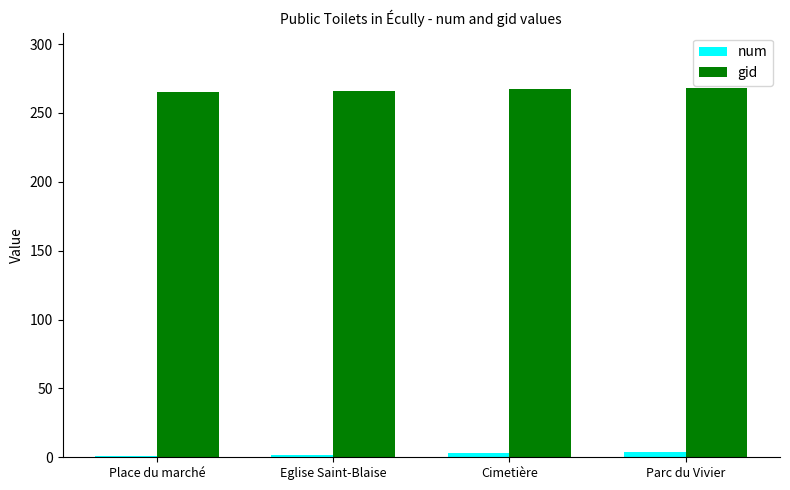

What is the highest value of the gid series?

268